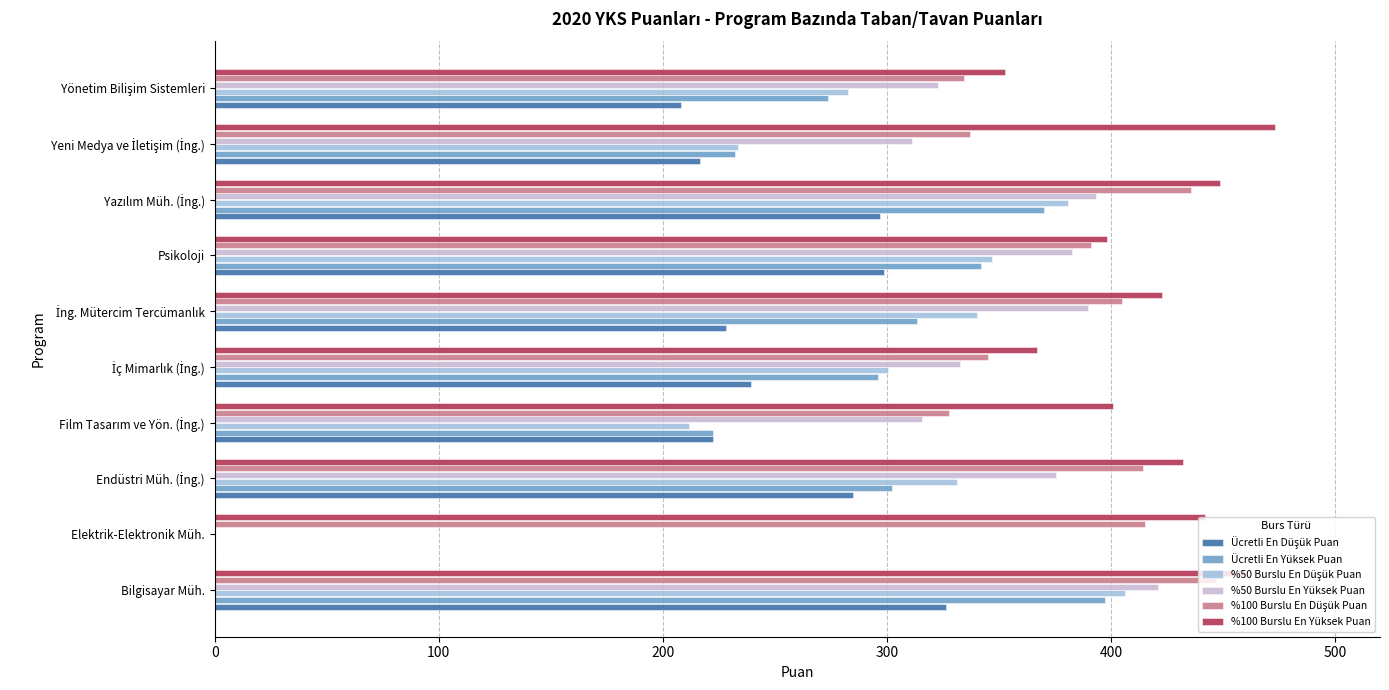

Which series has the largest total across all categories?

%100 Burslu En Yüksek Puan